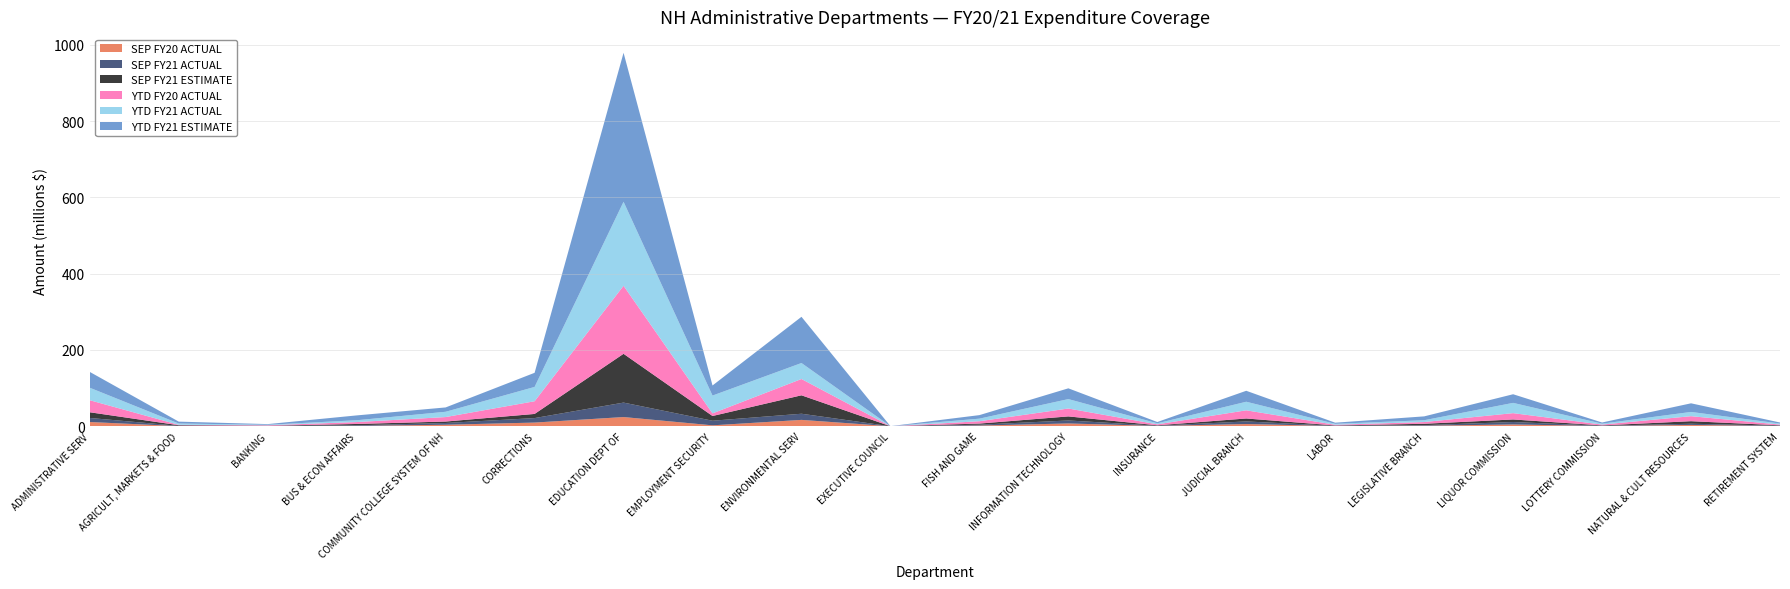

Reading left to right, what are all the values shown in this chart?

SEP FY20 ACTUAL: 11096935	336977	398411	862218	3922917	9625459	24122297	2399734	16675300	15614	1795145	7327355	732203	5838062	560189	1353685	4676185	613095	3422646	636288
SEP FY21 ACTUAL: 10620686	670451	373331	1604111	4613333	11767764	37879925	12049759	16091954	23297	2280158	7798633	733590	6771977	551026	1520015	6411177	700985	3143685	864232
SEP FY21 ESTIMATE: 14924116	1641448	502802	3517161	3793078	10880110	127908027	12413090	48364146	19809	2929626	10651709	1023372	7711208	926538	3598193	6670802	913034	6673443	972262
YTD FY20 ACTUAL: 31552918	1063958	1332770	4991262	11768750	33274321	178330810	6901825	42730771	61788	6139134	20720856	2518108	21428466	1864977	4572878	16588283	2130924	13120105	1917663
YTD FY21 ACTUAL: 32694311	3408220	1303574	4745053	13840000	37520292	220241200	46653380	41888026	62129	6739117	24704885	2701668	22488864	2445223	4712865	26926177	2419154	11132282	2632688
YTD FY21 ESTIMATE: 41477480	4971573	1706272	12698950	11379233	37031811	390546129	26453980	121132707	66013	9272775	28207141	3379957	28728607	2966078	10120162	22627647	3060256	22629453	2798200